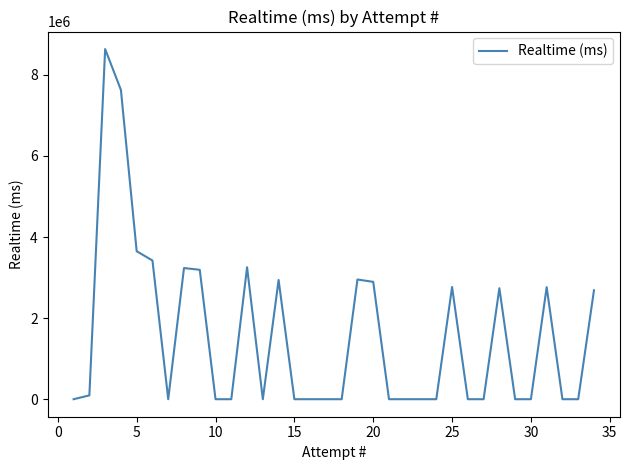

Count the number of categories in the chart.

34